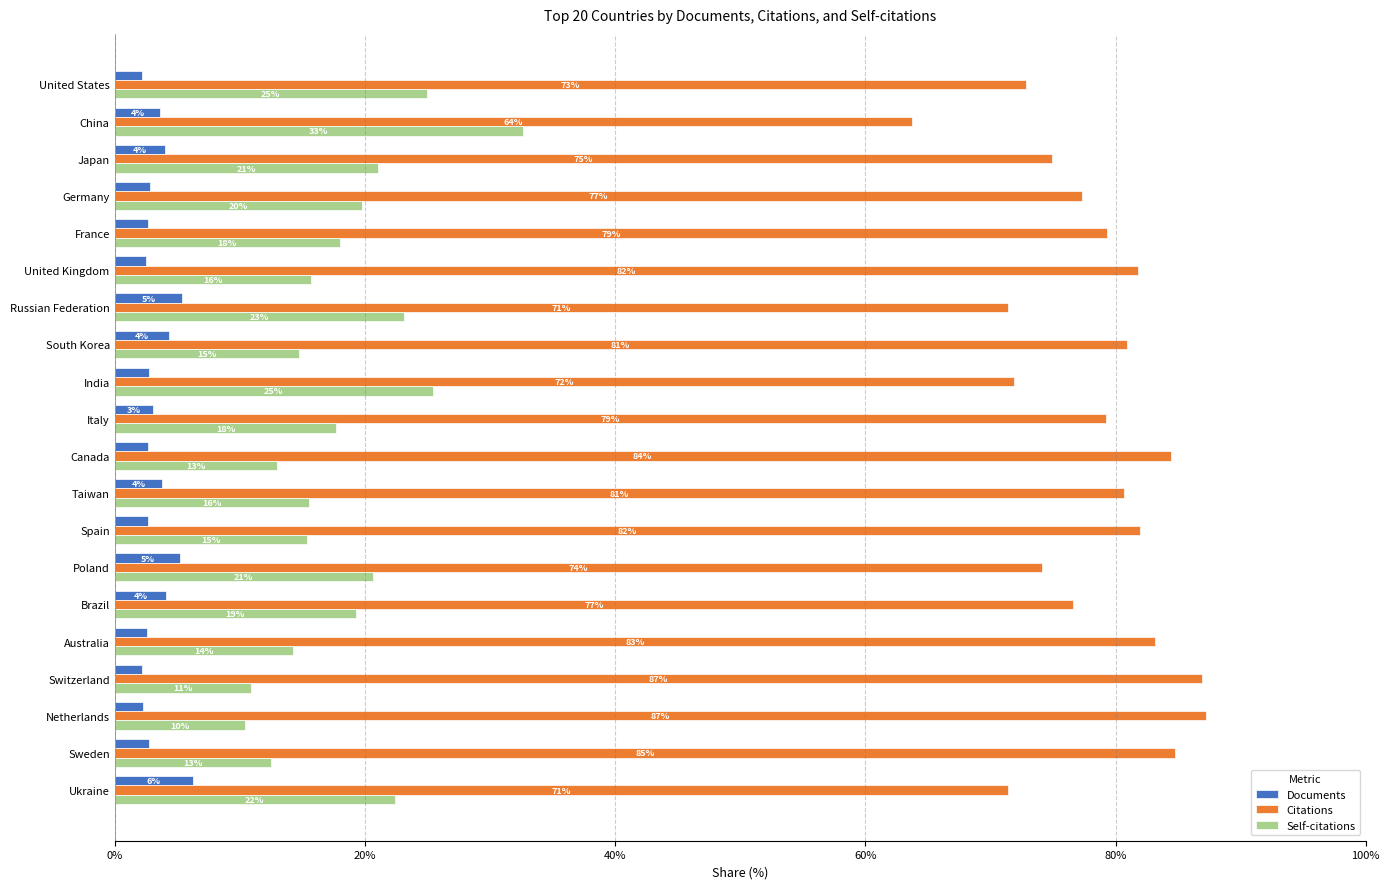

The Self-citations series shows 11.6 at United States. True or false?

False